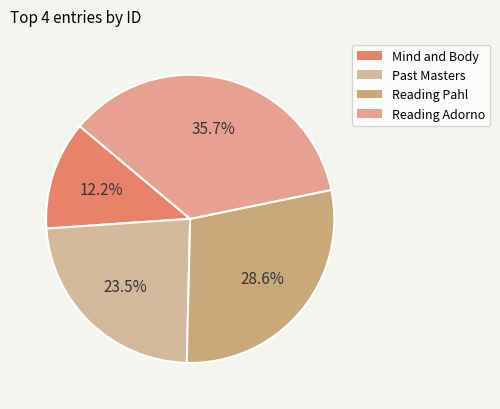

Is the sum of Reading Pahl and Past Masters greater than half?

Yes